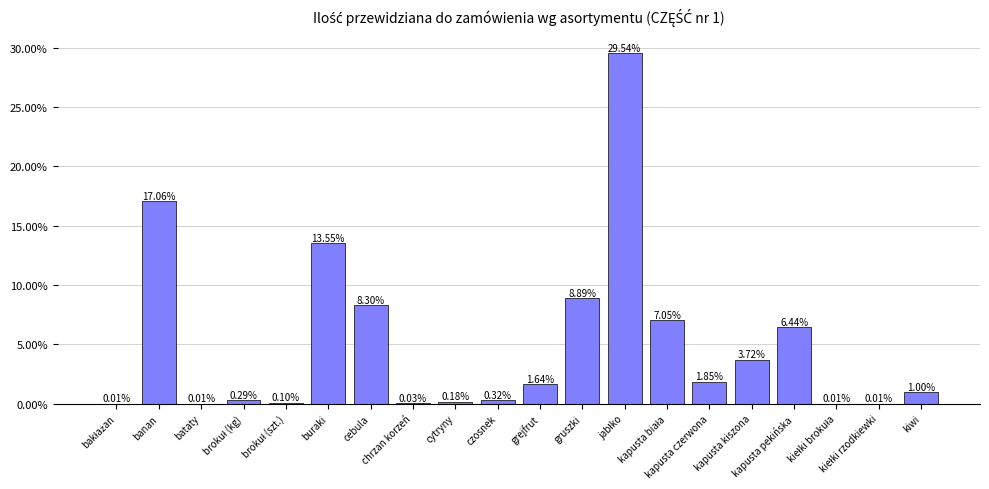

Rank the categories by value from lowest to highest.

bakłażan, bataty, kiełki brokuła, kiełki rzodkiewki, chrzan korzeń, brokuł (szt.), cytryny, brokuł (kg), czosnek, kiwi, grejfrut, kapusta czerwona, kapusta kiszona, kapusta pekińska, kapusta biała, cebula, gruszki, buraki, banan, jabłko